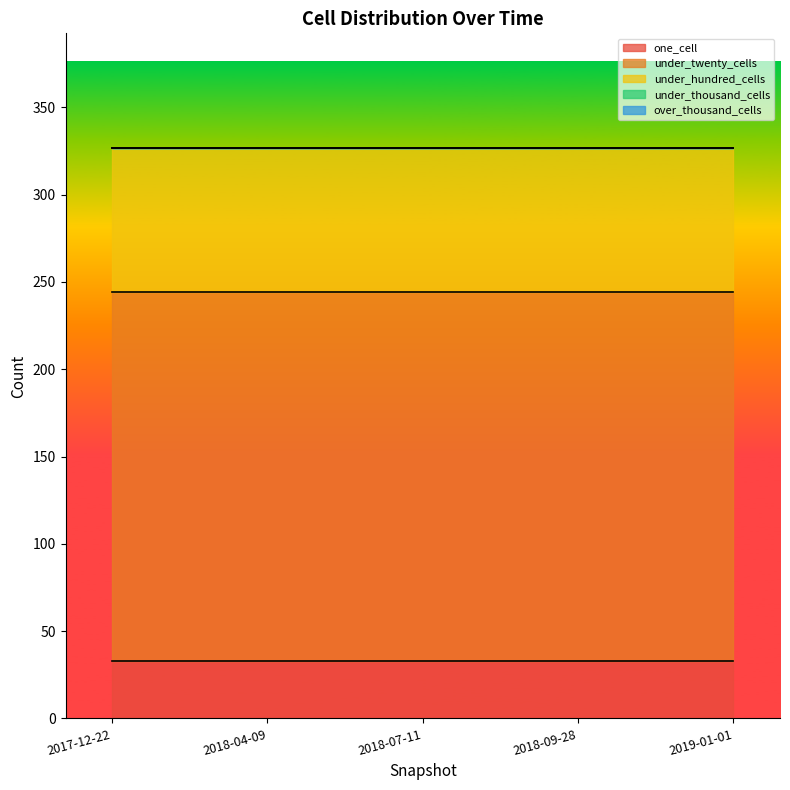

Where is one_cell nearest to the value 33?

2017-12-22